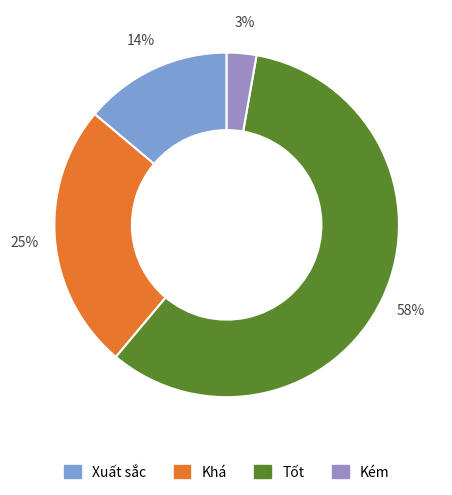

To the nearest percent, what is the average slice percentage?

25%